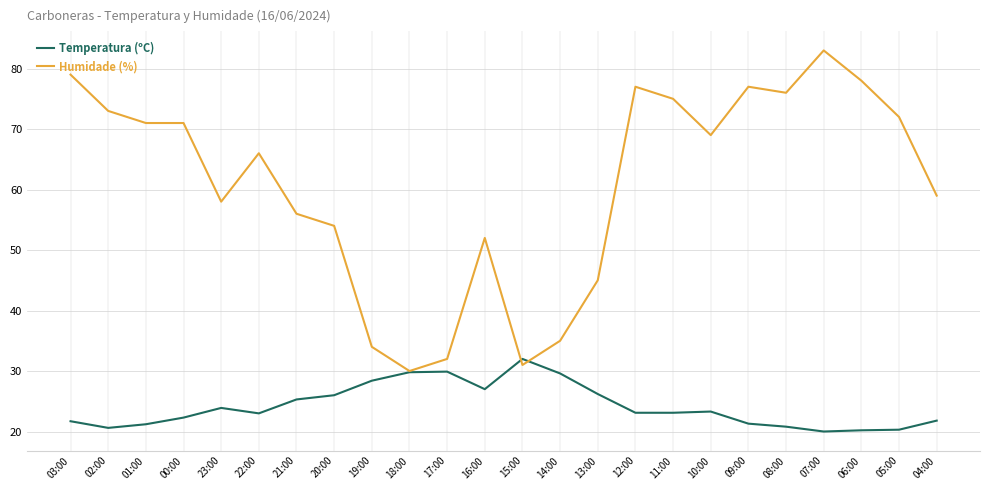

Read the Temperatura (ºC) value at 14:00.

29.6